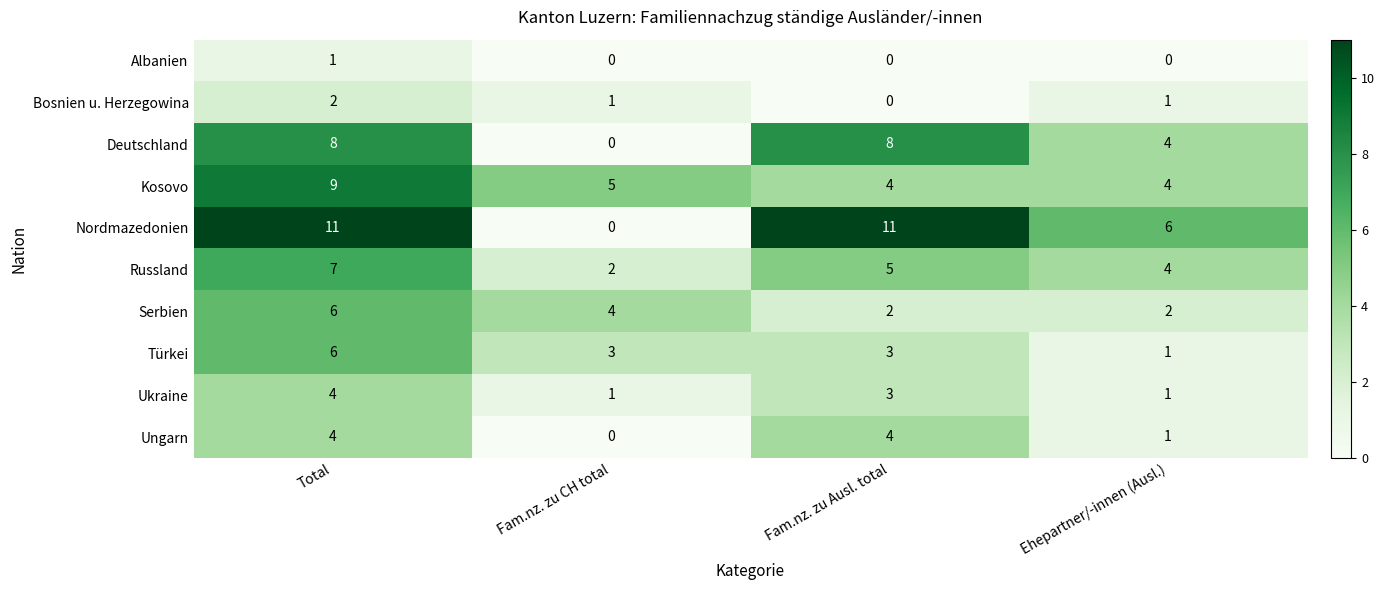

What is the difference between the maximum and minimum values in the Ukraine series?

3